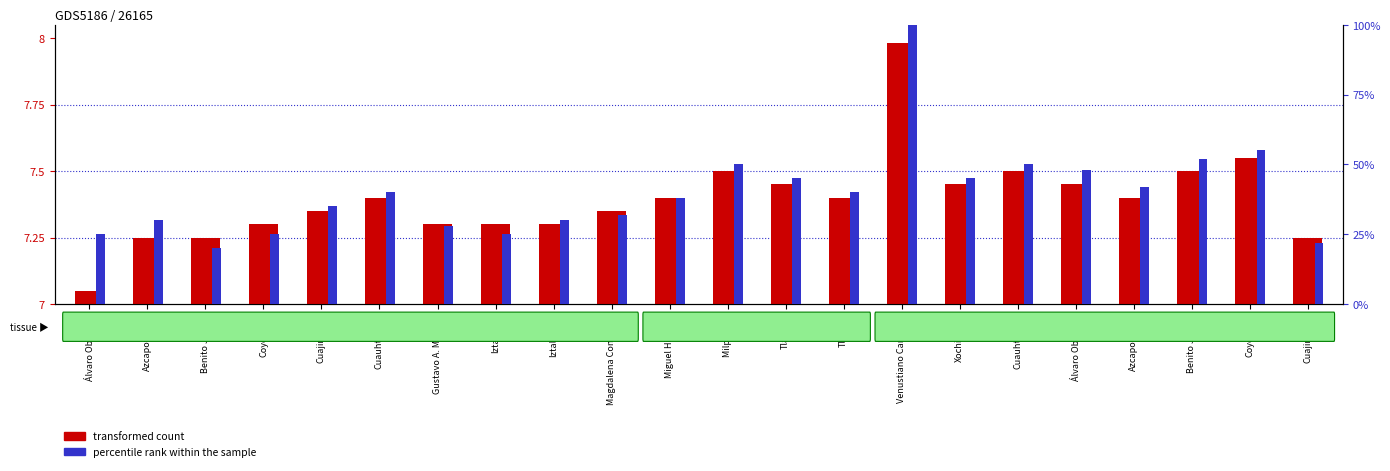

What are all the series names shown in the legend?

transformed count, percentile rank within the sample